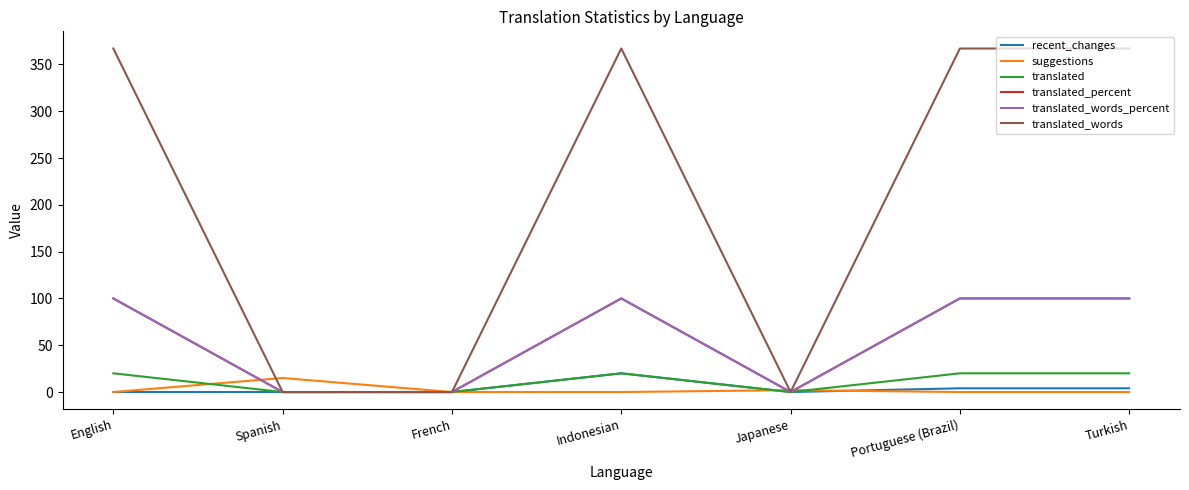

True or false: recent_changes and translated_percent intersect in this chart.

False